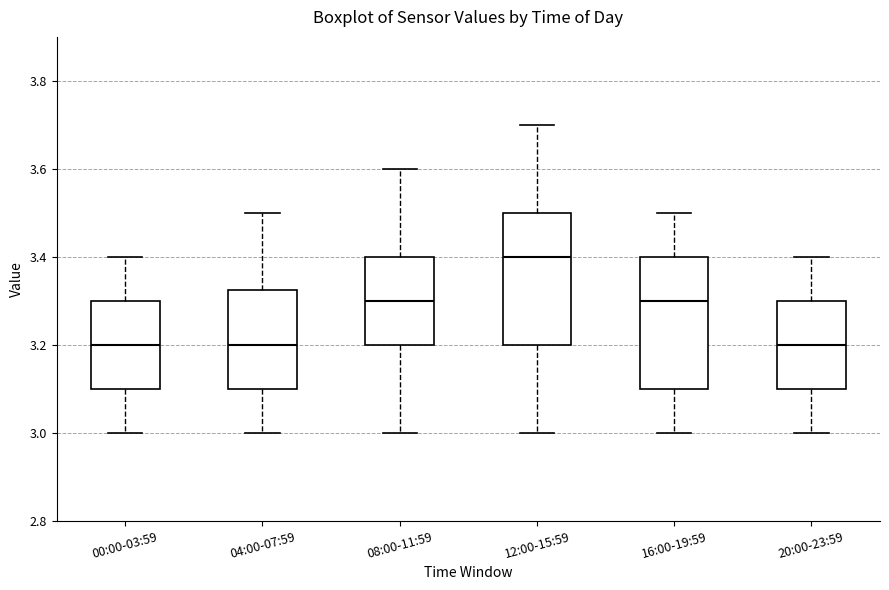

Reading left to right, read every box against the y-axis: the position of its median line, the range the box covers, and the ends of its whiskers. The values are not printed on the chart, so give them approximately, as read against the axis.

00:00-03:59: median 3.20, box 3.10 to 3.30, whiskers 3.00 to 3.40
04:00-07:59: median 3.20, box 3.10 to 3.32, whiskers 3.00 to 3.50
08:00-11:59: median 3.30, box 3.20 to 3.40, whiskers 3.00 to 3.60
12:00-15:59: median 3.40, box 3.20 to 3.50, whiskers 3.00 to 3.70
16:00-19:59: median 3.30, box 3.10 to 3.40, whiskers 3.00 to 3.50
20:00-23:59: median 3.20, box 3.10 to 3.30, whiskers 3.00 to 3.40